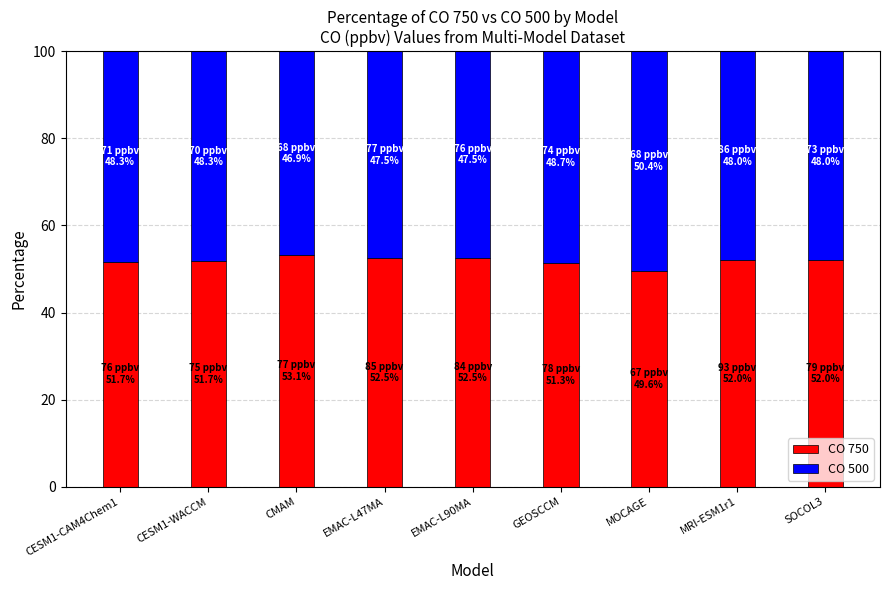

The value of CO 750 at EMAC-L90MA is 87.4. True or false?

False